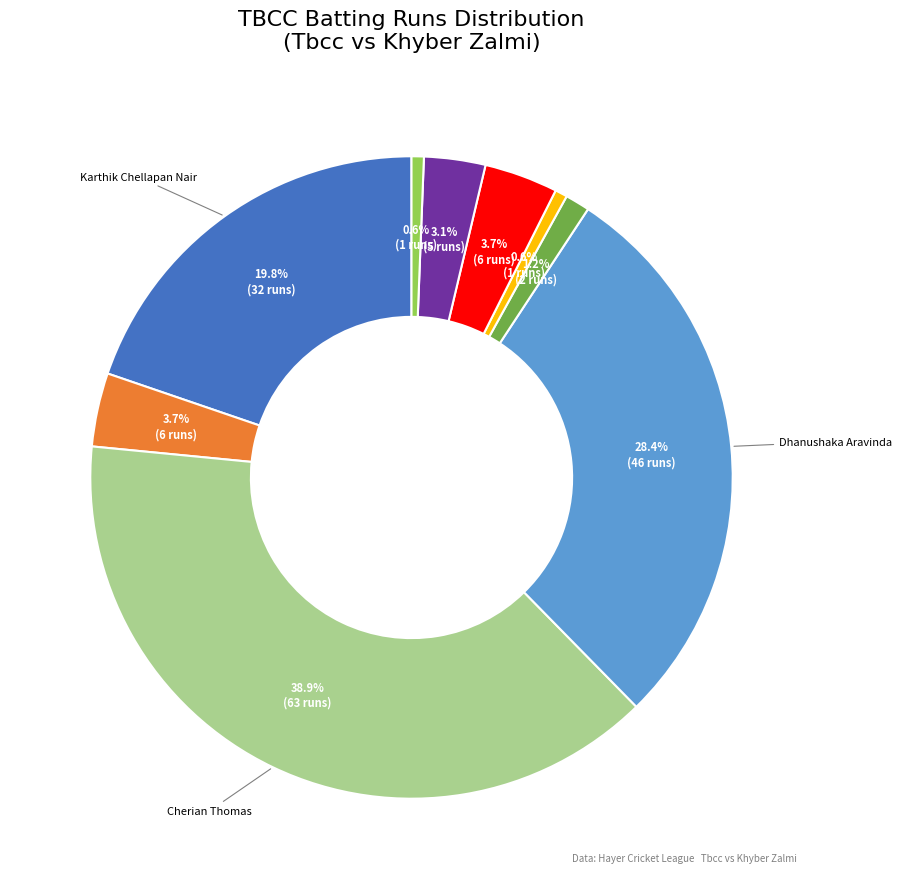

Is there any slice that represents more than half of the pie?

No